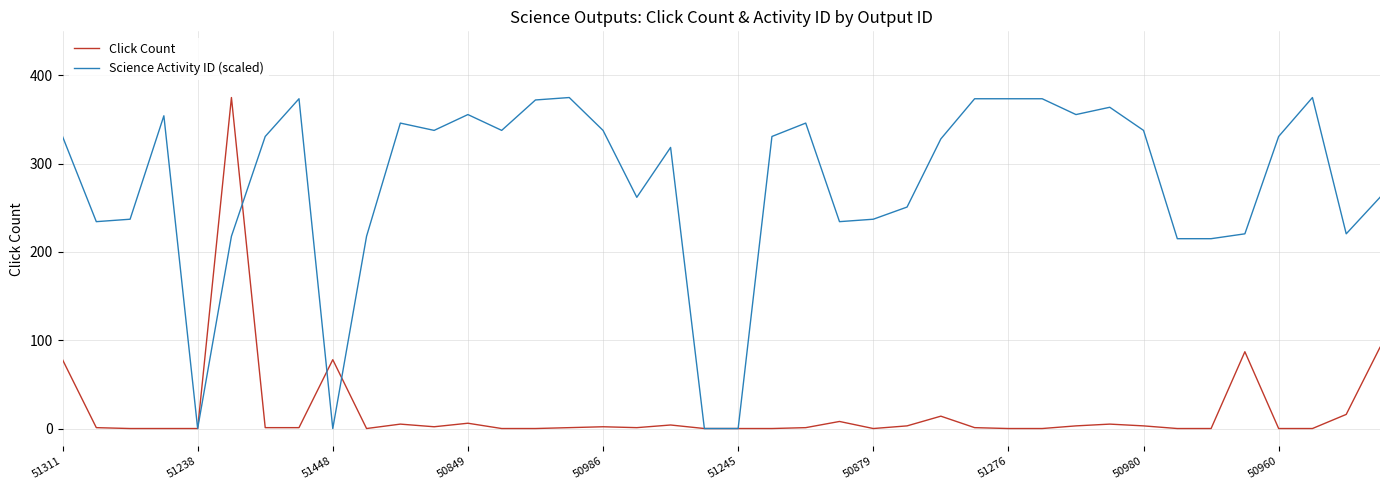

What is the maximum value shown in the chart?

375.0